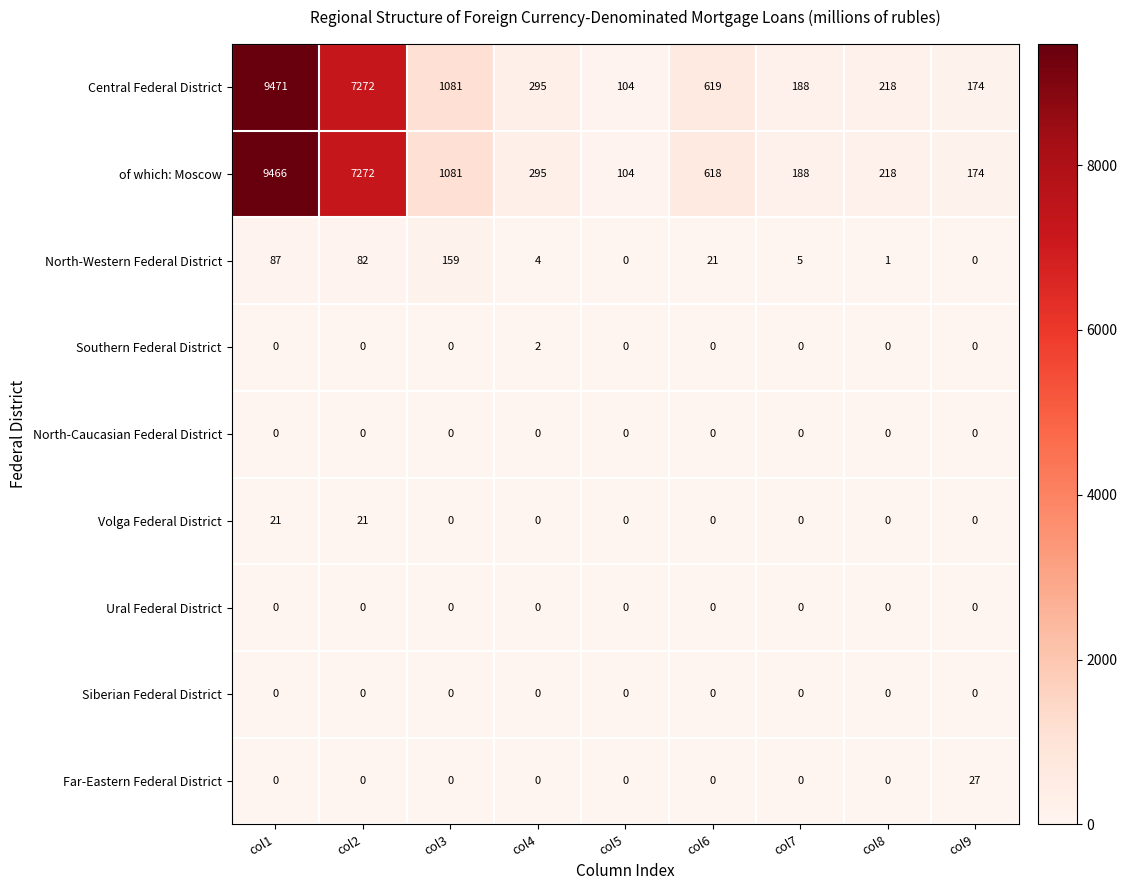

The value of Volga Federal District at col1 is 28. True or false?

False